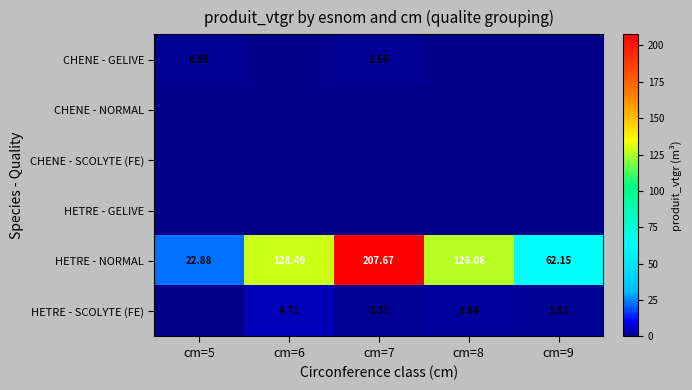

What is the sum of all HETRE - SCOLYTE (FE) values?

9.4